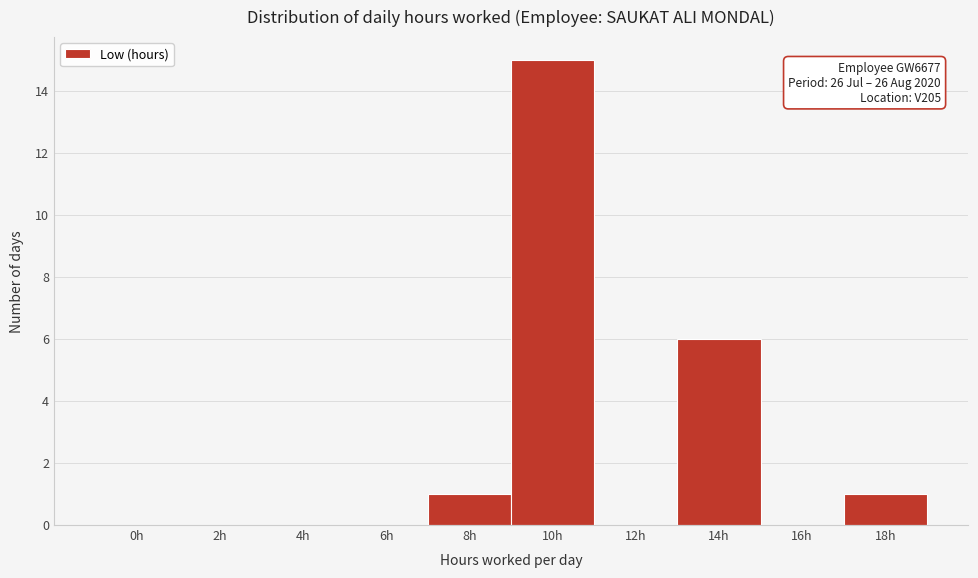

Reading left to right, extract all data points from this chart.

0h=0	2h=0	4h=0	6h=0	8h=1	10h=15	12h=0	14h=6	16h=0	18h=1